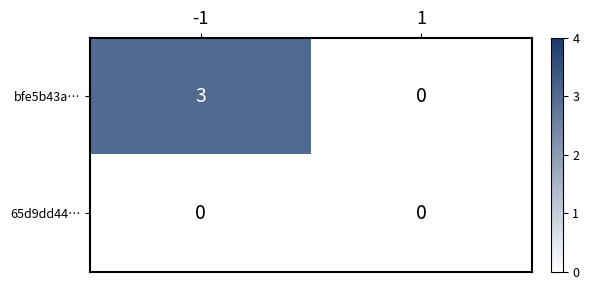

List the series in order of their peak value, highest first.

bfe5b43a…, 65d9dd44…